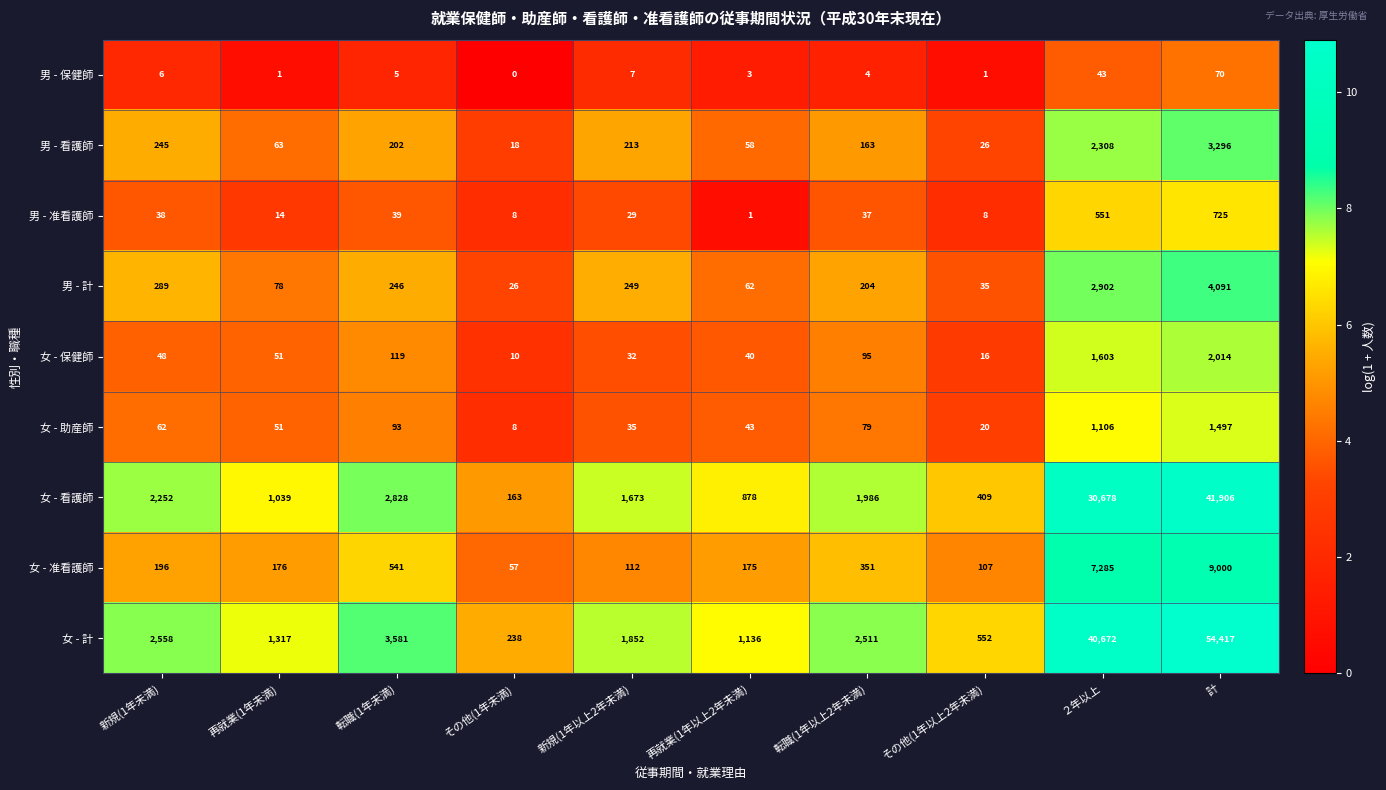

What is the difference between the second highest and minimum values in the 男 - 准看護師 series?

550